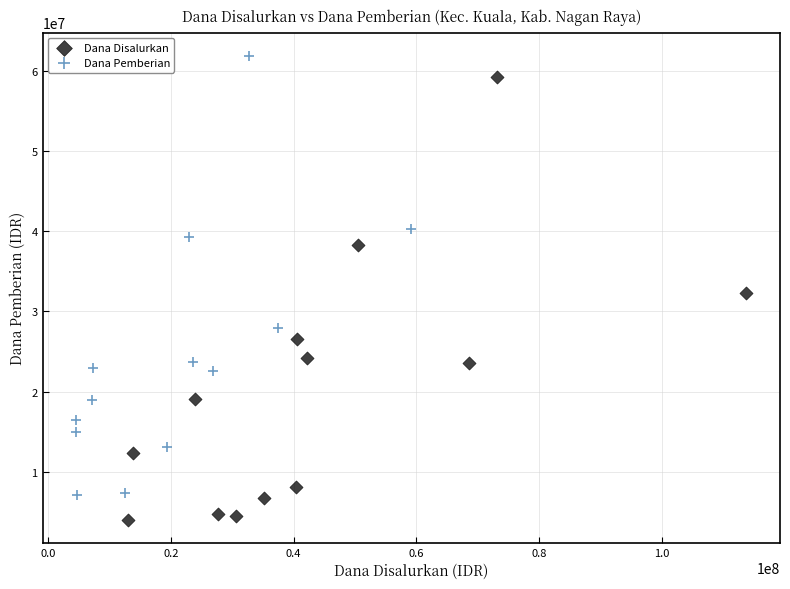

Which series contains the highest Y value?

Dana Pemberian